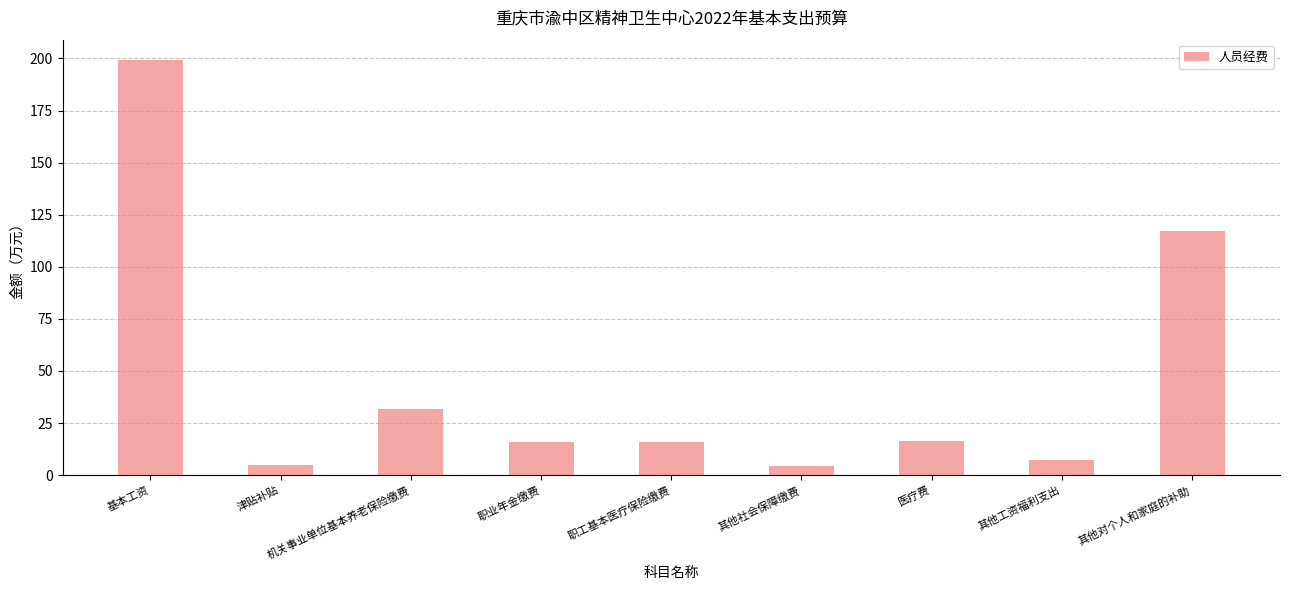

True or false: the data shows 4.6 at 其他社会保障缴费.

True